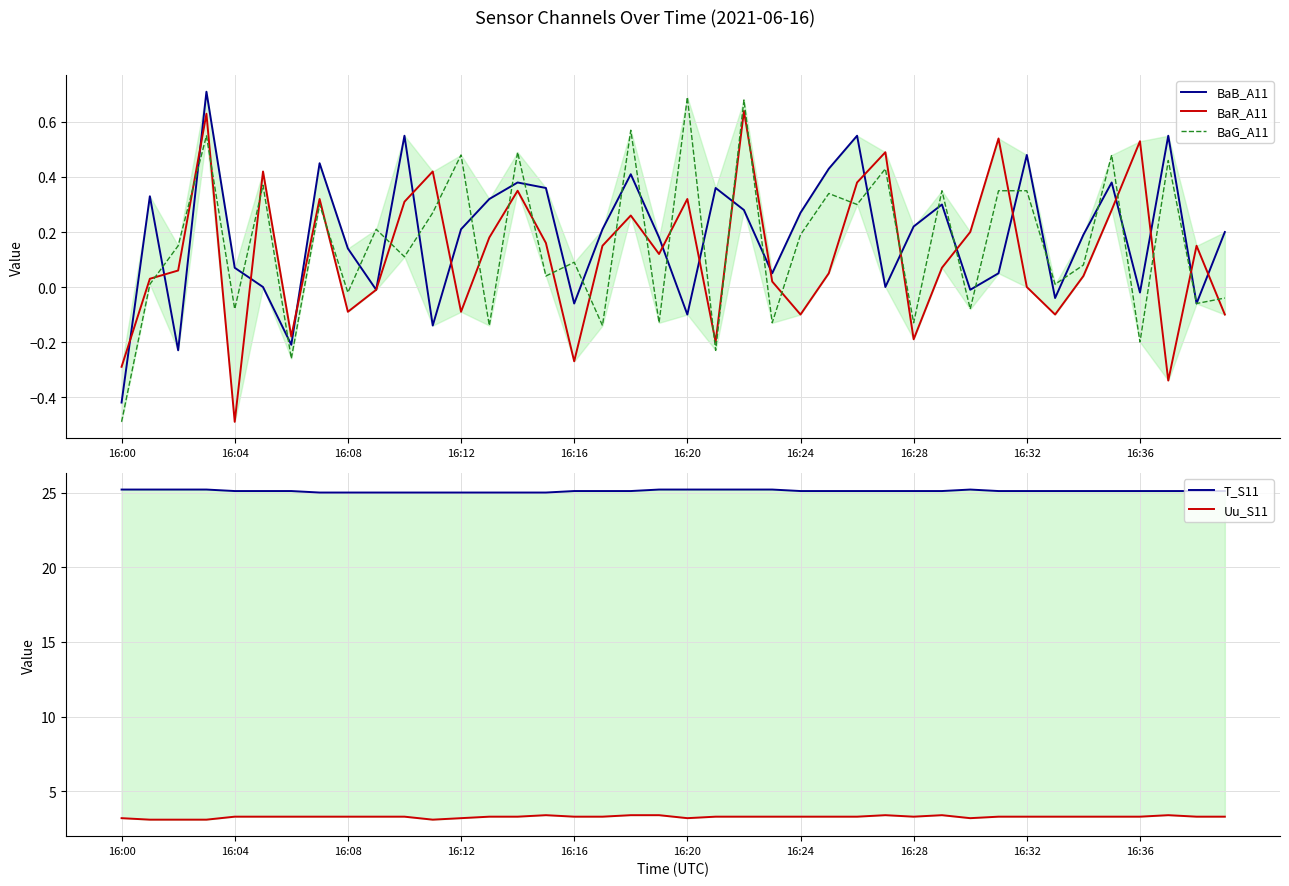

List the series in order of their peak value, lowest first.

BaR_A11, BaG_A11, BaB_A11, Uu_S11, T_S11